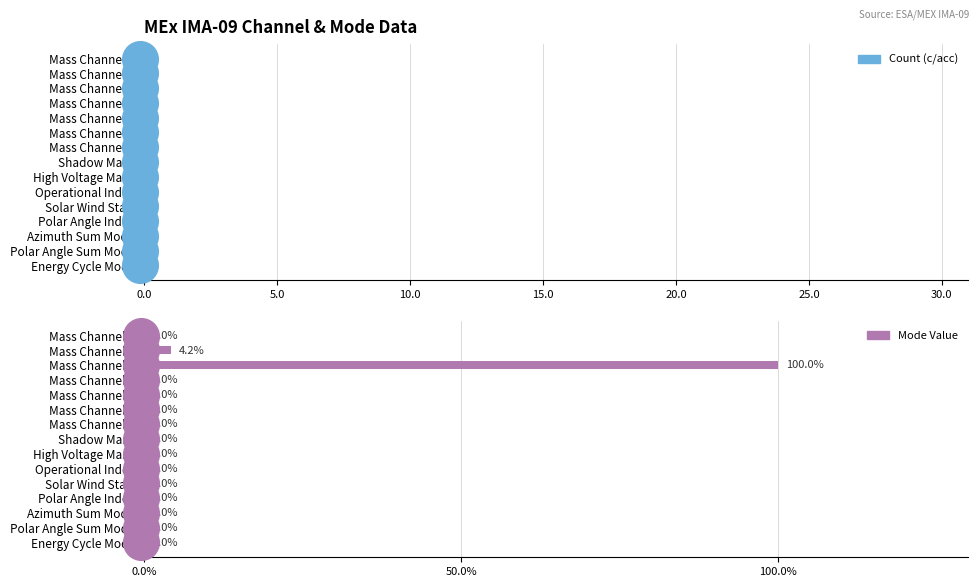

Which series contains the lowest Y value?

Mode Value